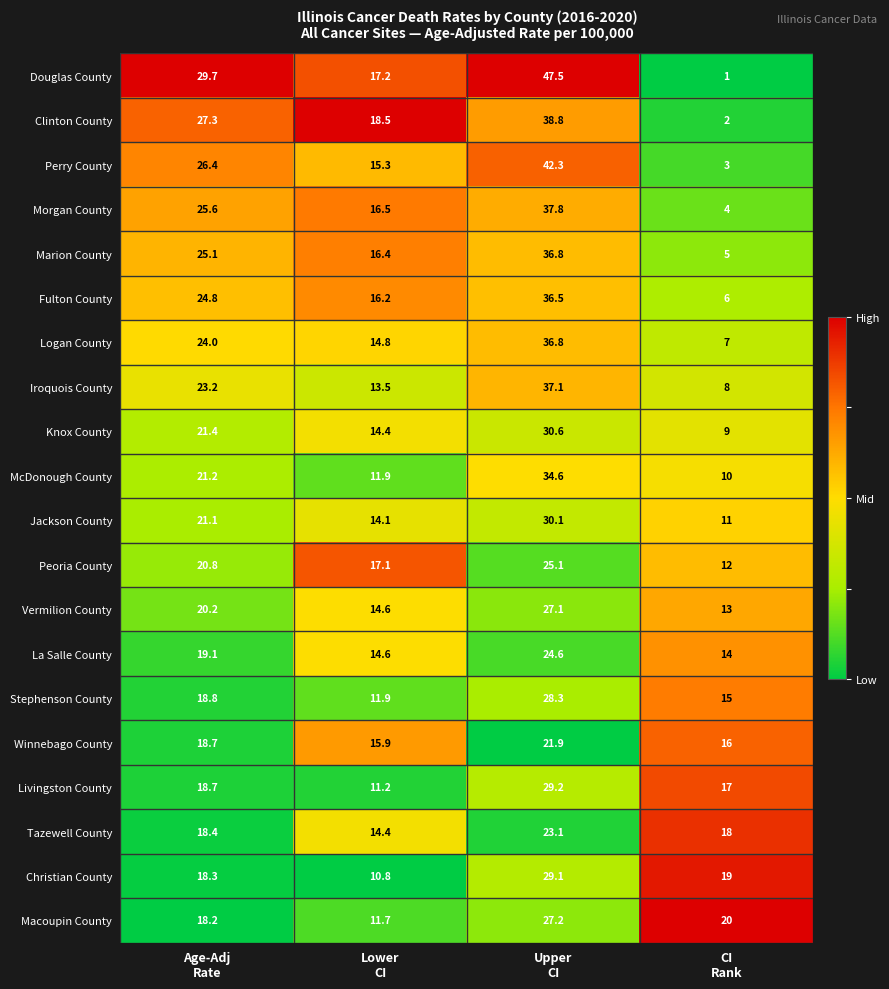

Which series has the largest total across all categories?

Douglas County